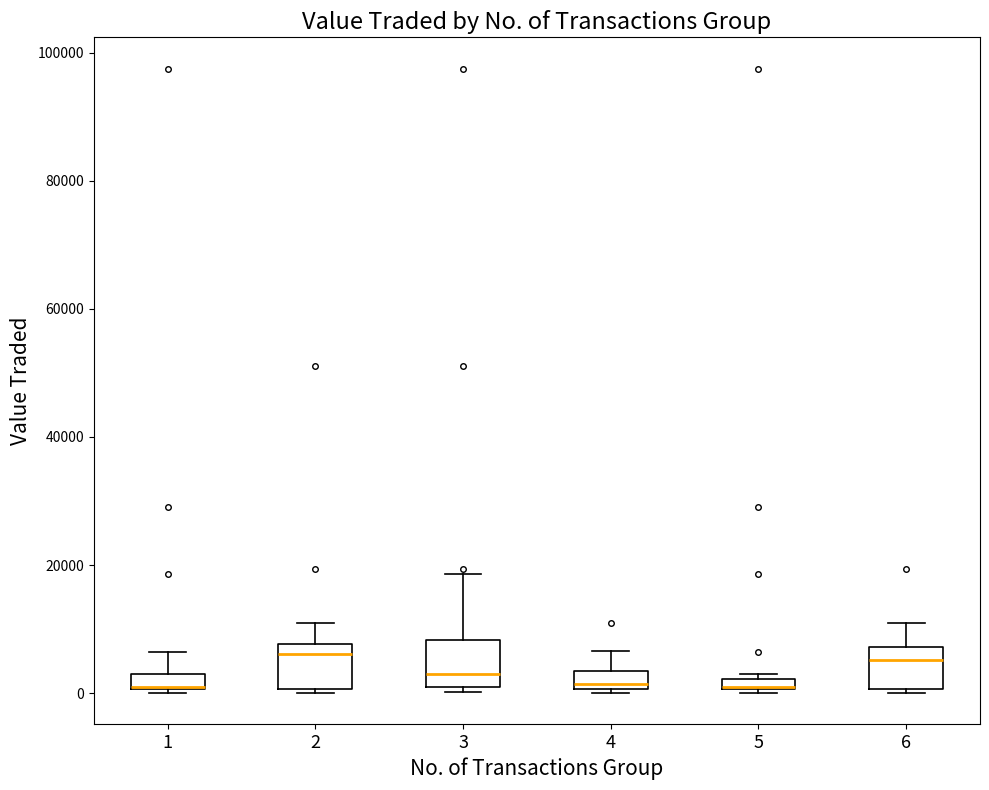

Where is the upper edge of the box at x = 3 on the y-axis? The values are not printed on the chart, so give them approximately, as read against the axis.

8000